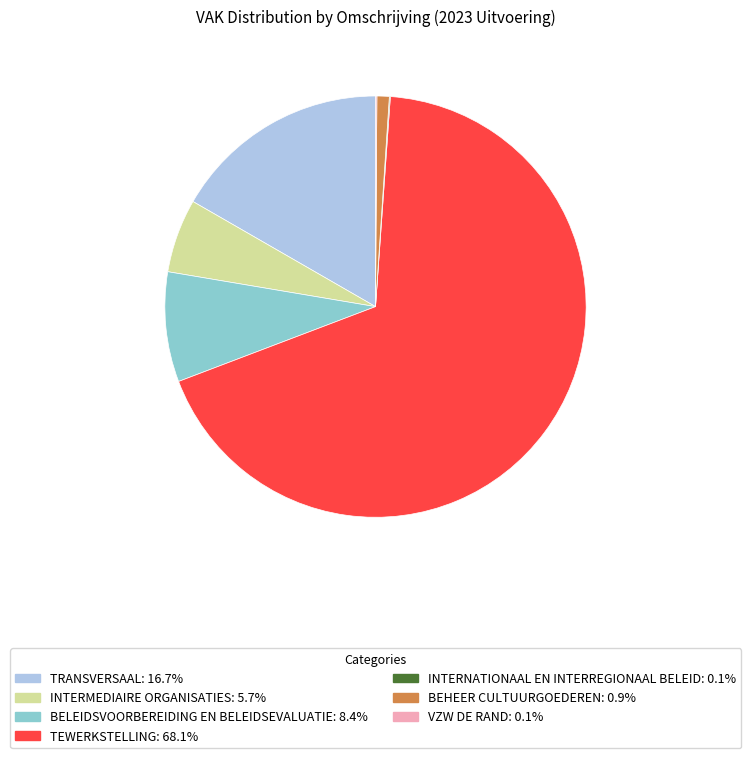

Which category has the biggest portion of the pie?

TEWERKSTELLING